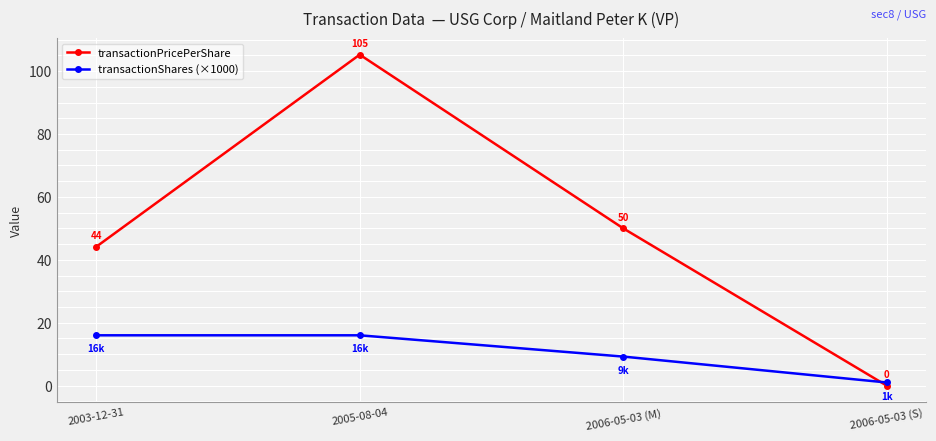

Does the chart have visible grid lines?

Yes